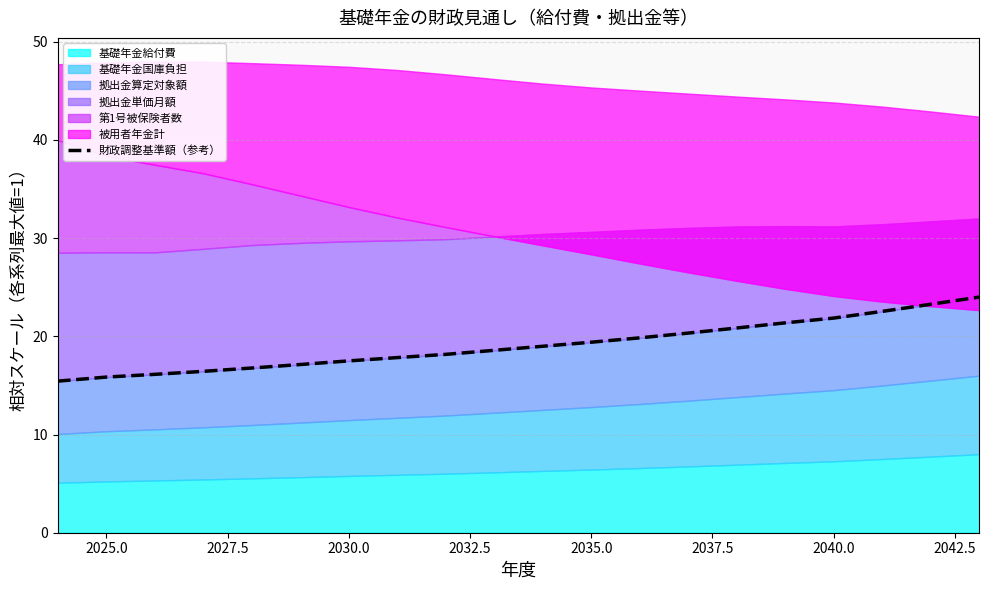

True or false: the data has more than 0 interior local peaks.

False